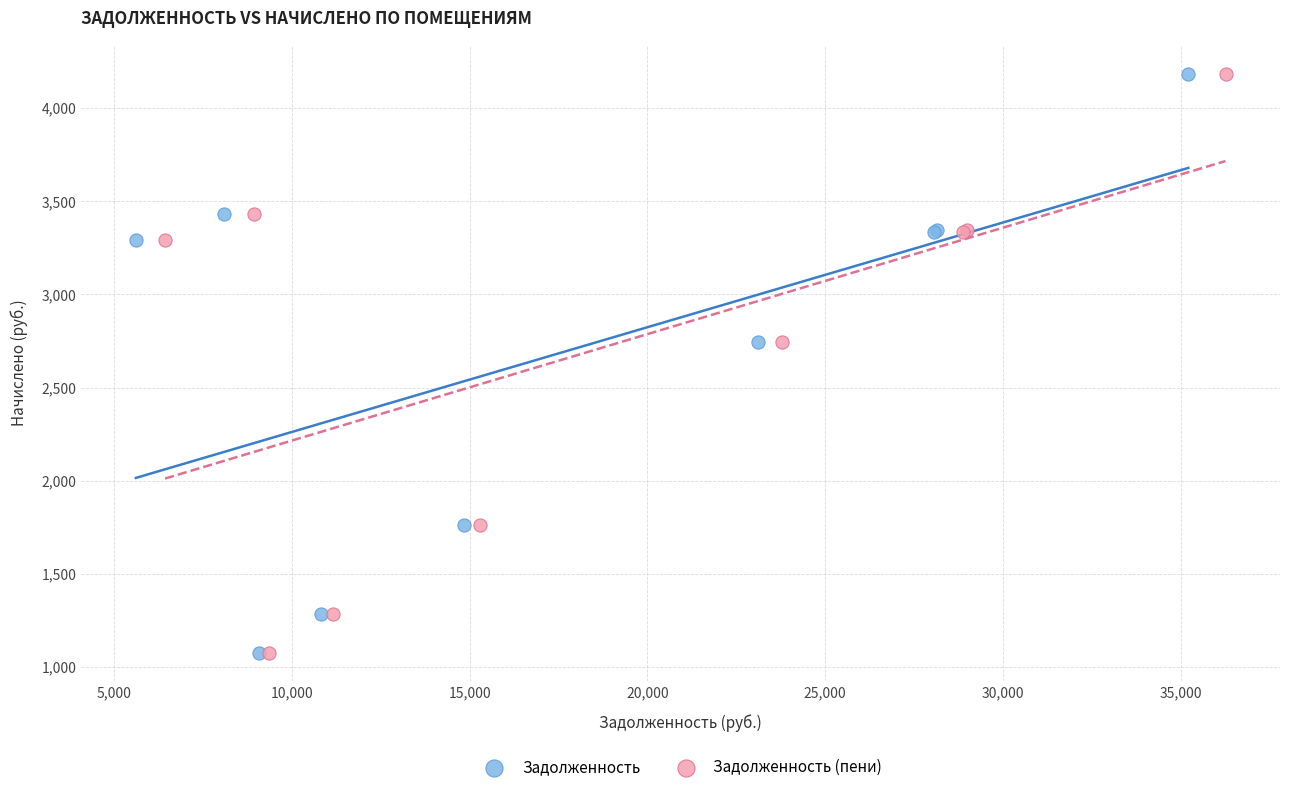

What are all the series names shown in the legend?

Задолженность, Задолженность (пени)